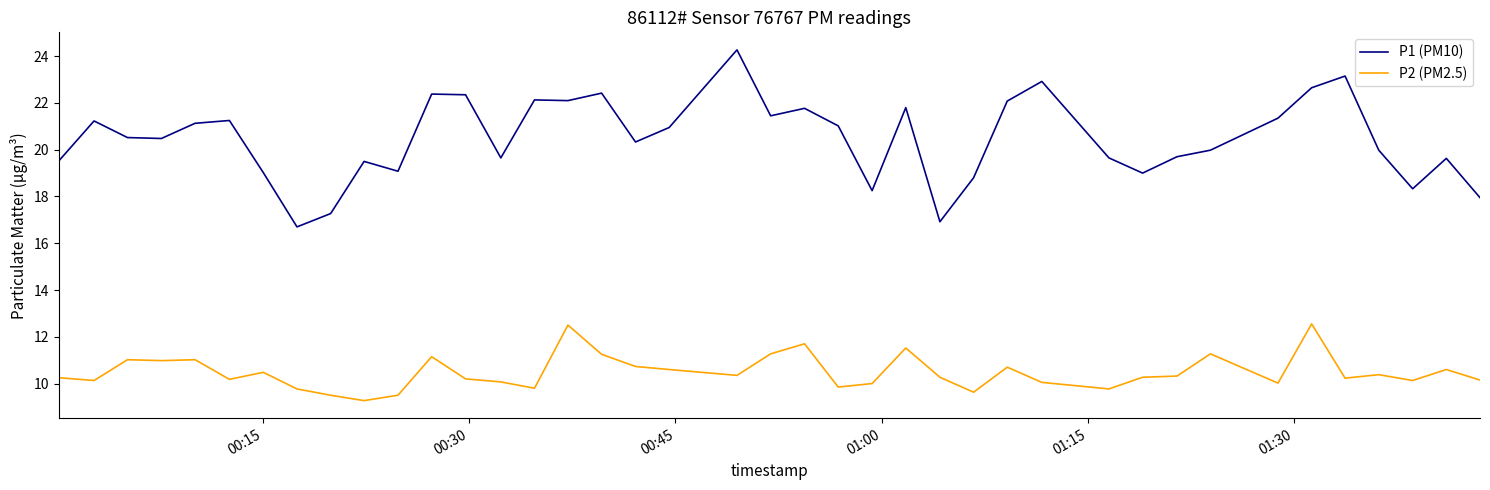

What are all the series names shown in the legend?

P1 (PM10), P2 (PM2.5)